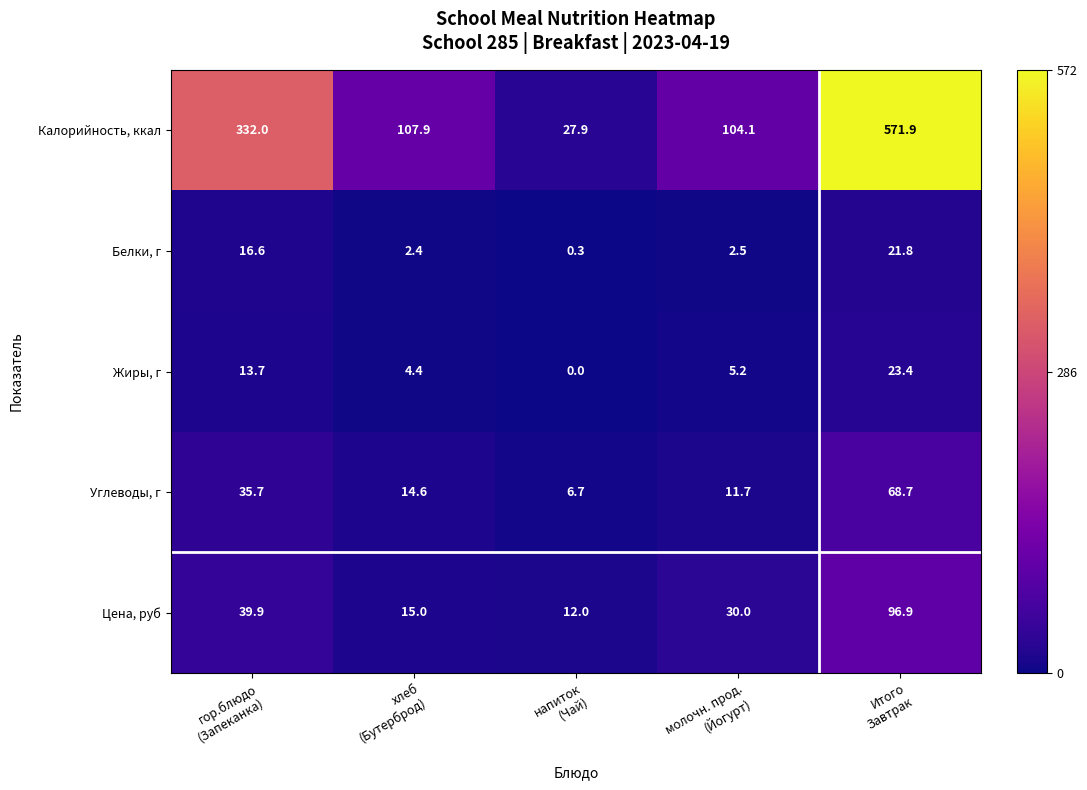

Which series has the largest range (max minus min)?

Калорийность, ккал